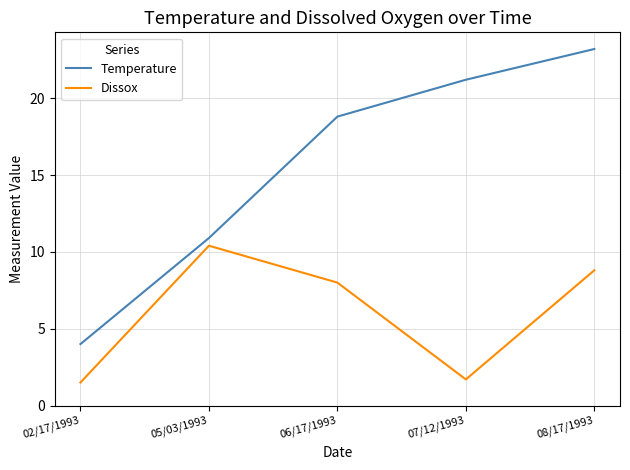

True or false: Temperature has more than 2 interior local peaks.

False